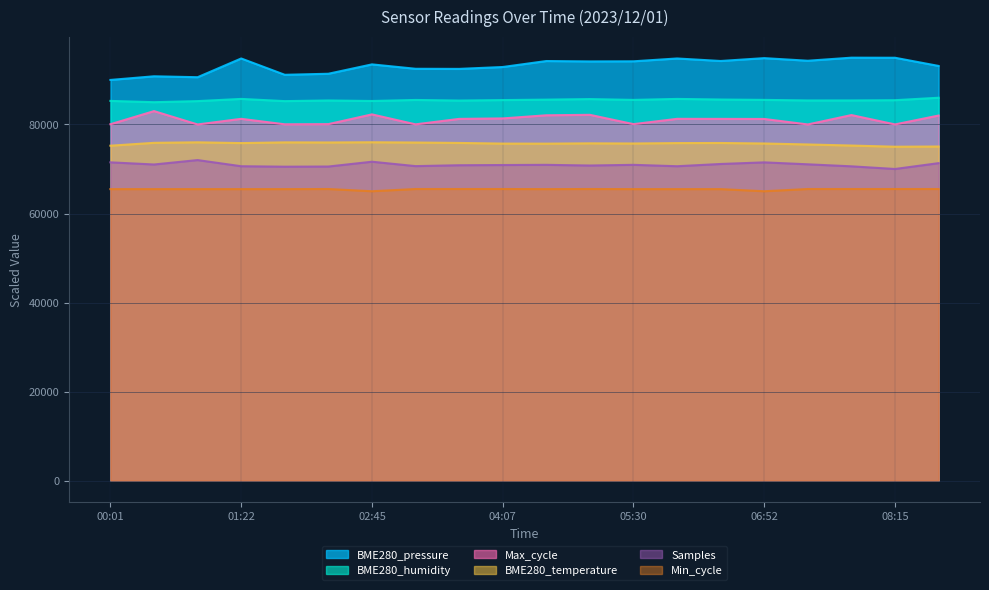

At which category is the sum across all series the highest?

05:02